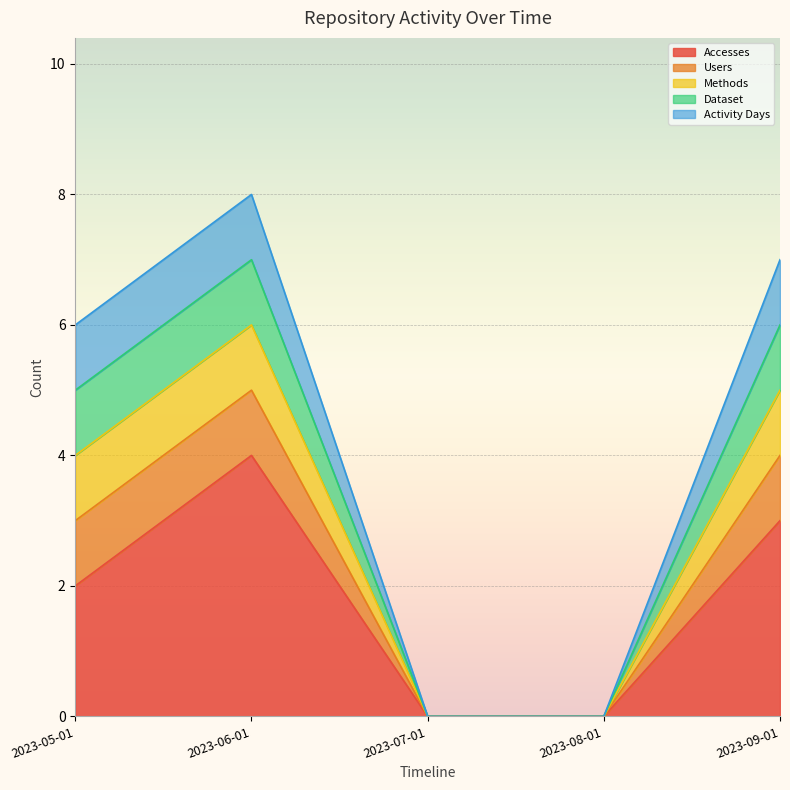

Reading right to left, what are all the values shown in this chart?

Accesses: 2023-09-01=3	2023-08-01=0	2023-07-01=0	2023-06-01=4	2023-05-01=2
Users: 2023-09-01=1	2023-08-01=0	2023-07-01=0	2023-06-01=1	2023-05-01=1
Methods: 2023-09-01=1	2023-08-01=0	2023-07-01=0	2023-06-01=1	2023-05-01=1
Dataset: 2023-09-01=1	2023-08-01=0	2023-07-01=0	2023-06-01=1	2023-05-01=1
Activity Days: 2023-09-01=1	2023-08-01=0	2023-07-01=0	2023-06-01=1	2023-05-01=1